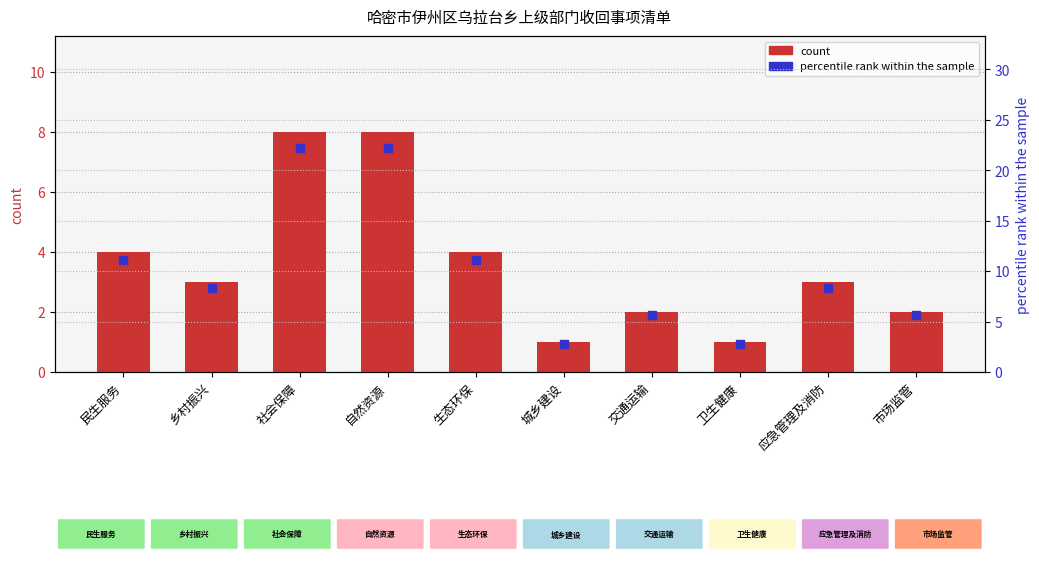

What is the total value across all series at 城乡建设?

3.8